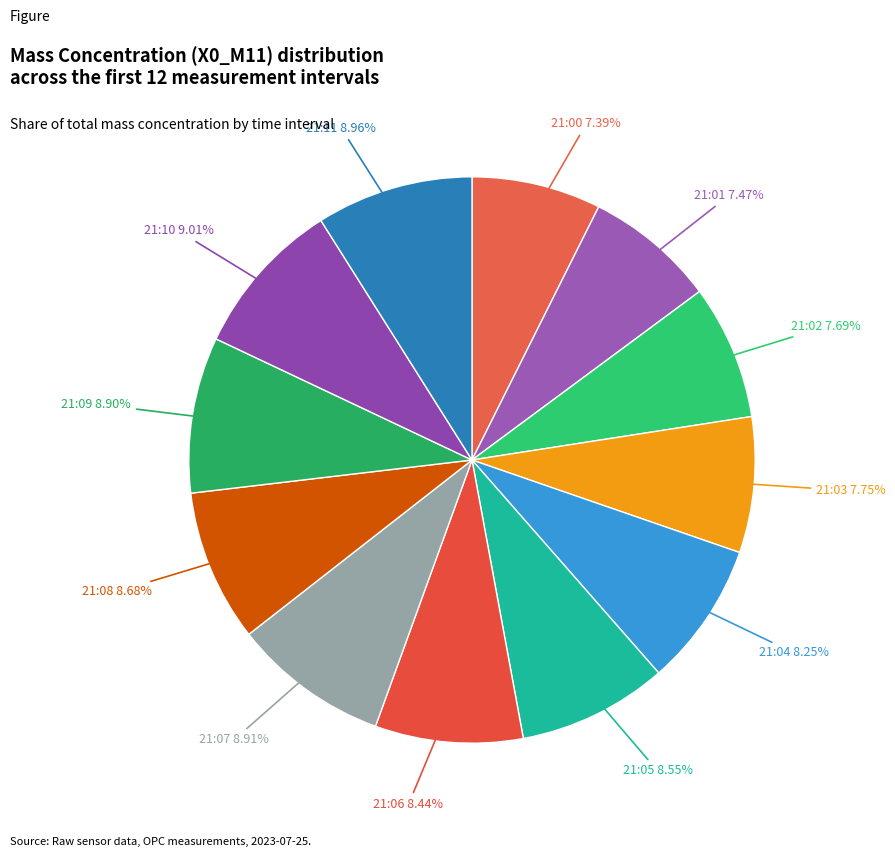

To the nearest percent, what portion does 21:03 represent?

8%